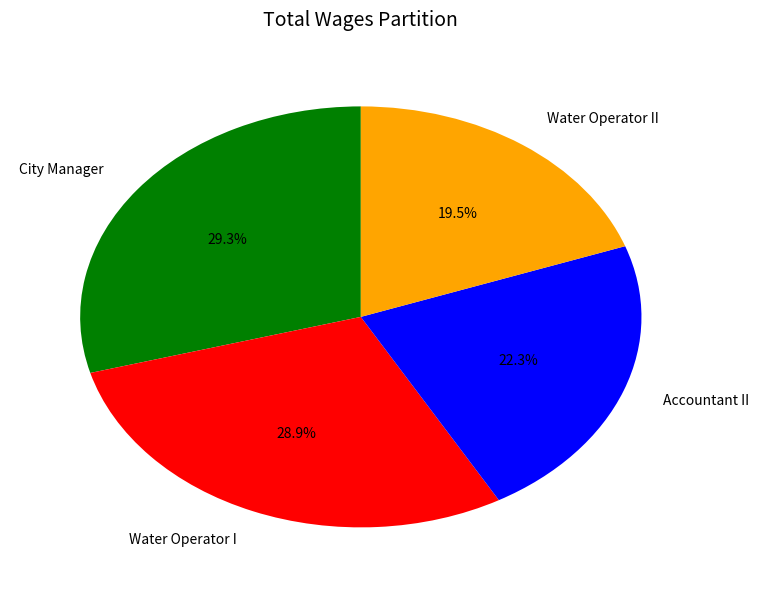

To the nearest percent, what is the difference between the largest and smallest slice percentages?

10%